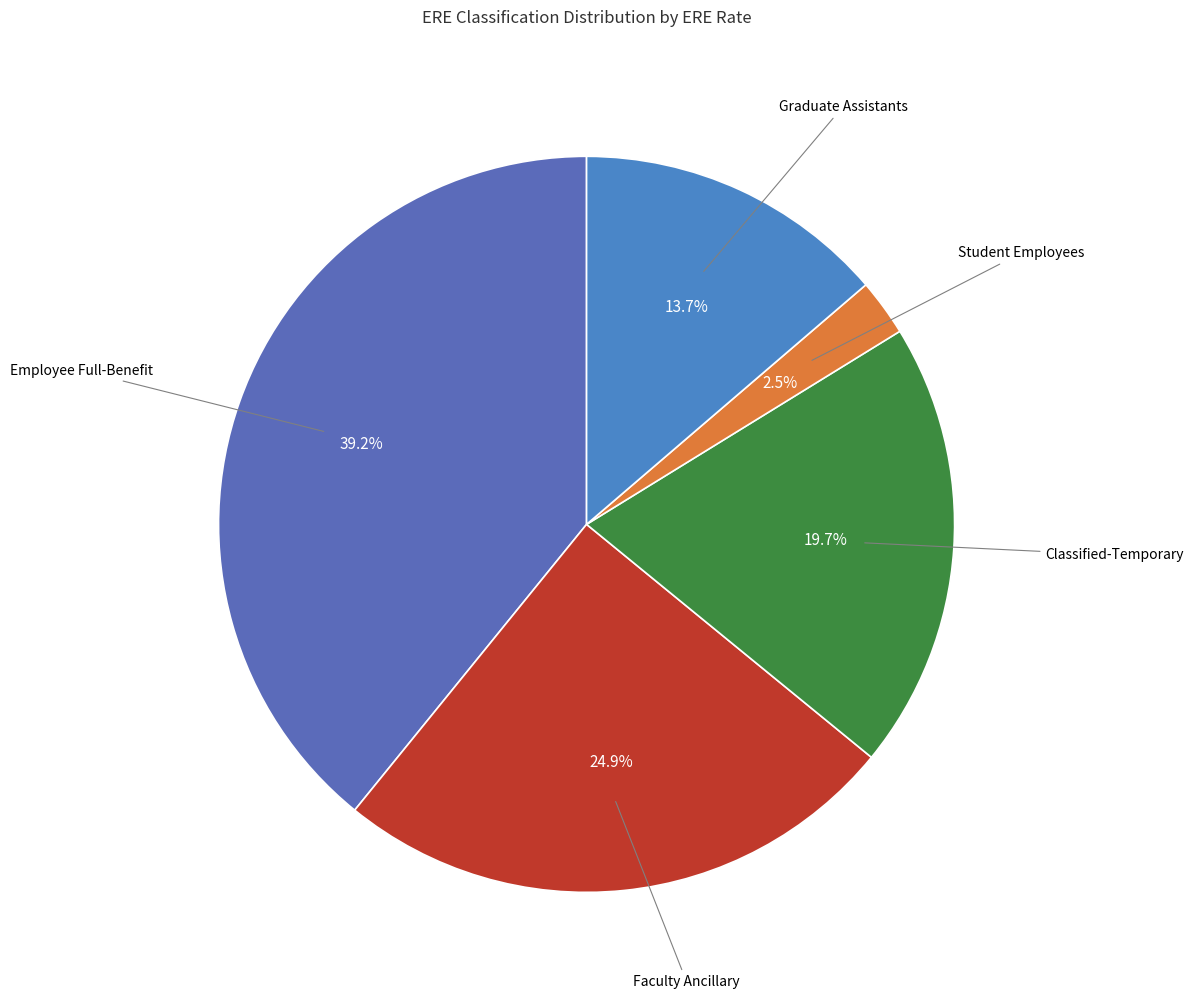

Count the number of slices in the pie.

5